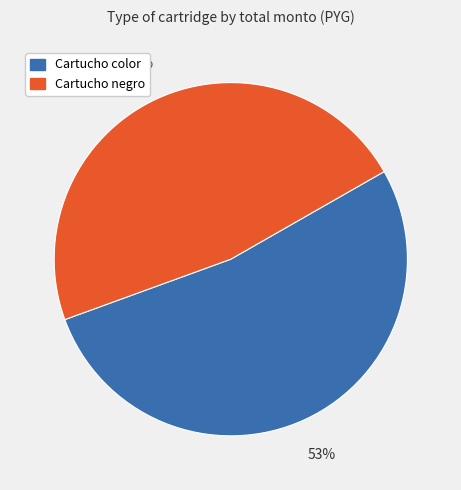

Between Cartucho negro and Cartucho color, which is larger?

Cartucho color